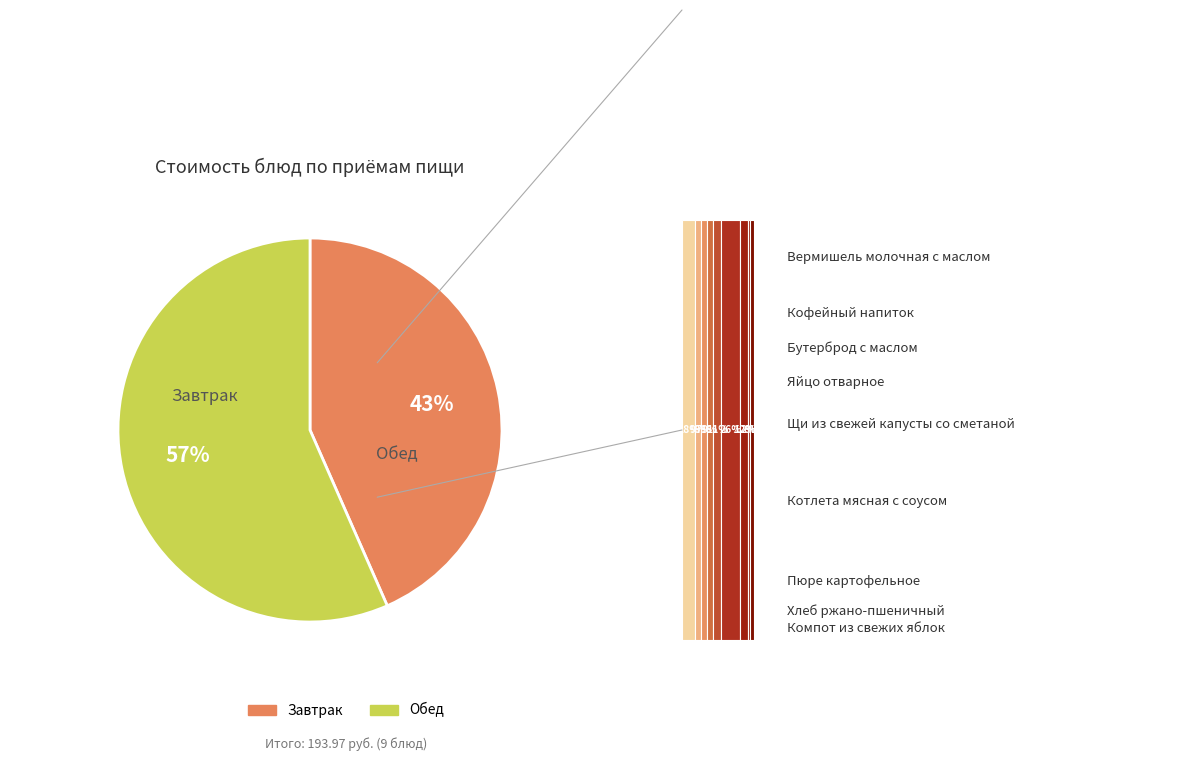

To the nearest percent, what is the combined percentage of Яйцо отварное and Котлета мясная с соусом?

35%